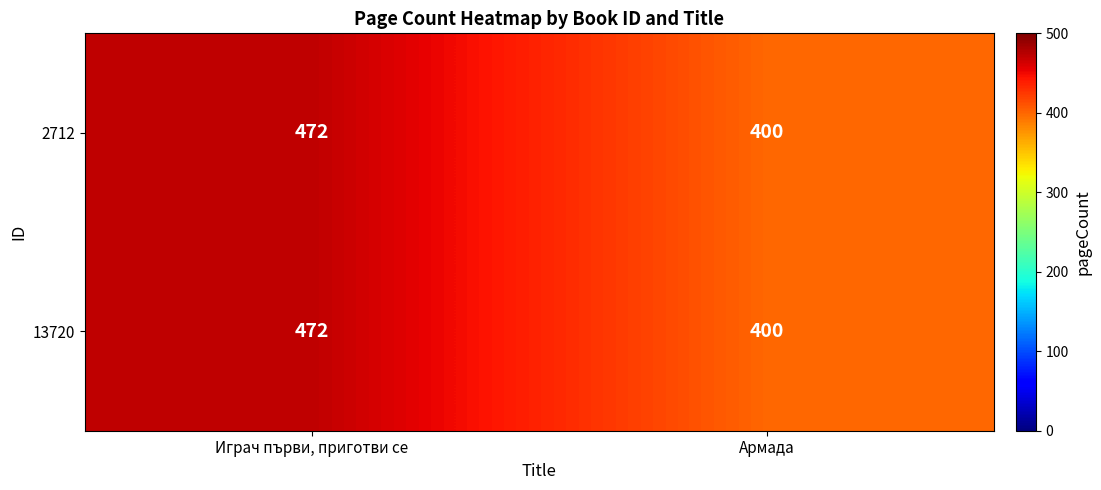

What is the minimum value shown in the chart?

400